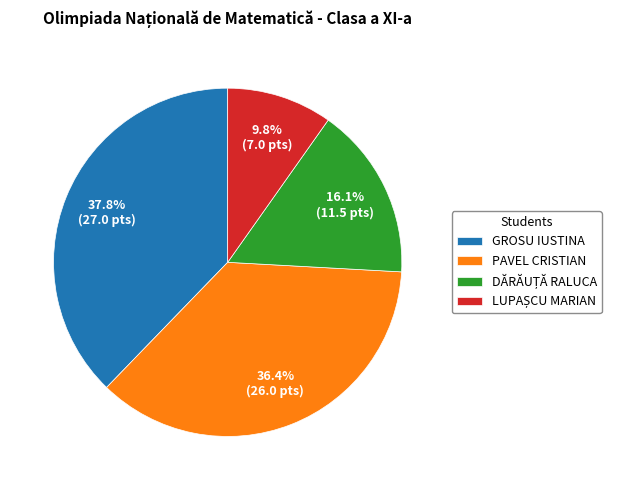

What portion of the pie excludes GROSU IUSTINA?

62.2%